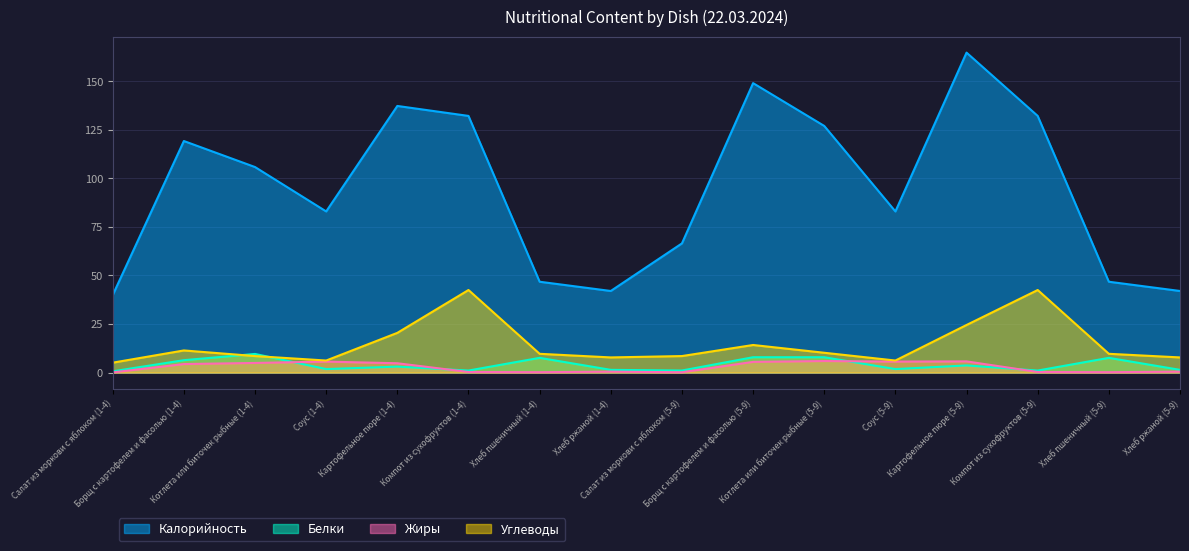

True or false: Жиры and Углеводы intersect in this chart.

False